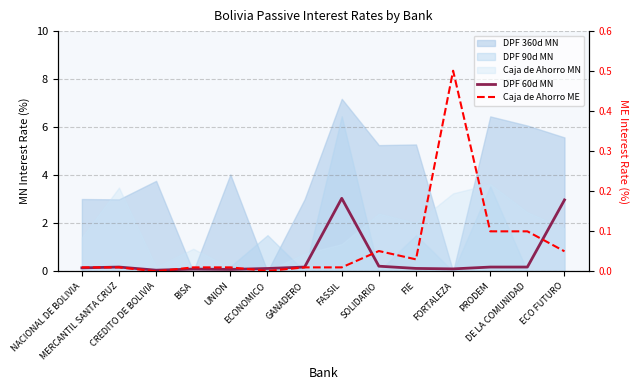

Which category has the highest value in the Caja de Ahorro ME series?

FORTALEZA